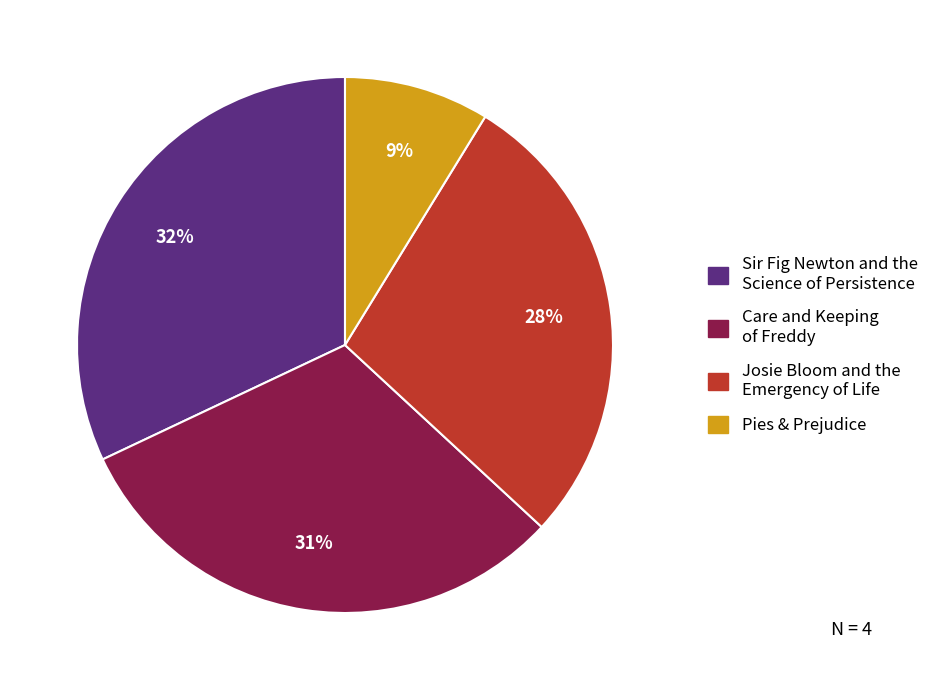

Is there any slice that represents more than half of the pie?

No